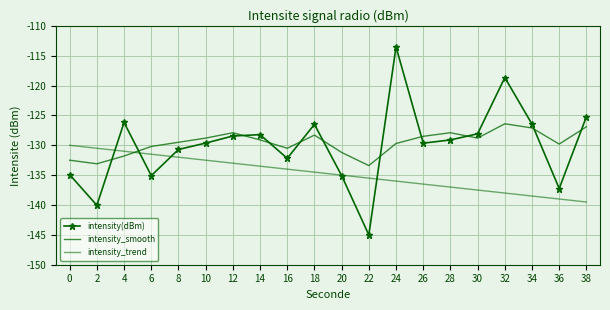

What is the difference between the maximum and minimum values in the intensity_trend series?

9.5